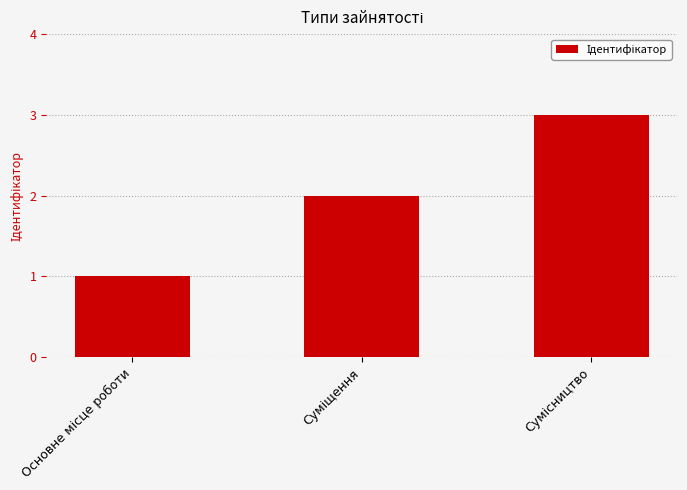

What is the maximum value shown in the chart?

3